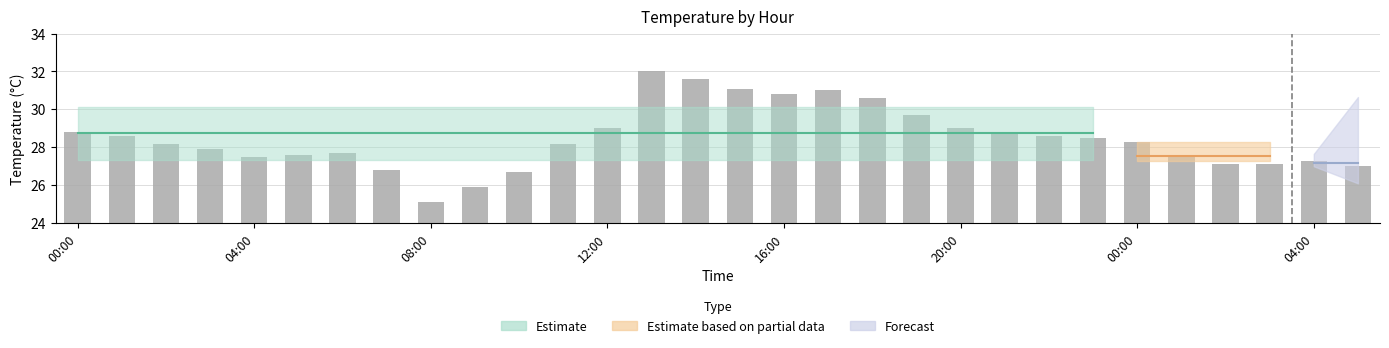

How many series are shown in this chart?

1